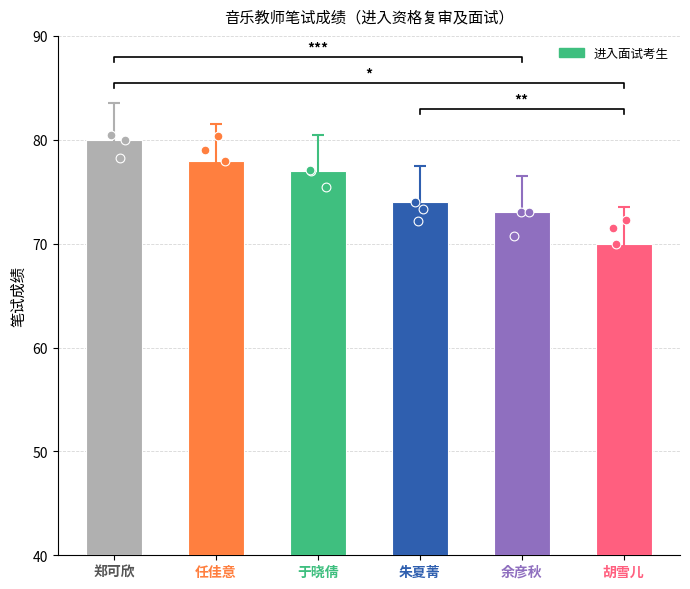

What is the ratio of the value at 朱夏菁 to the value at 余彦秋?

1.0